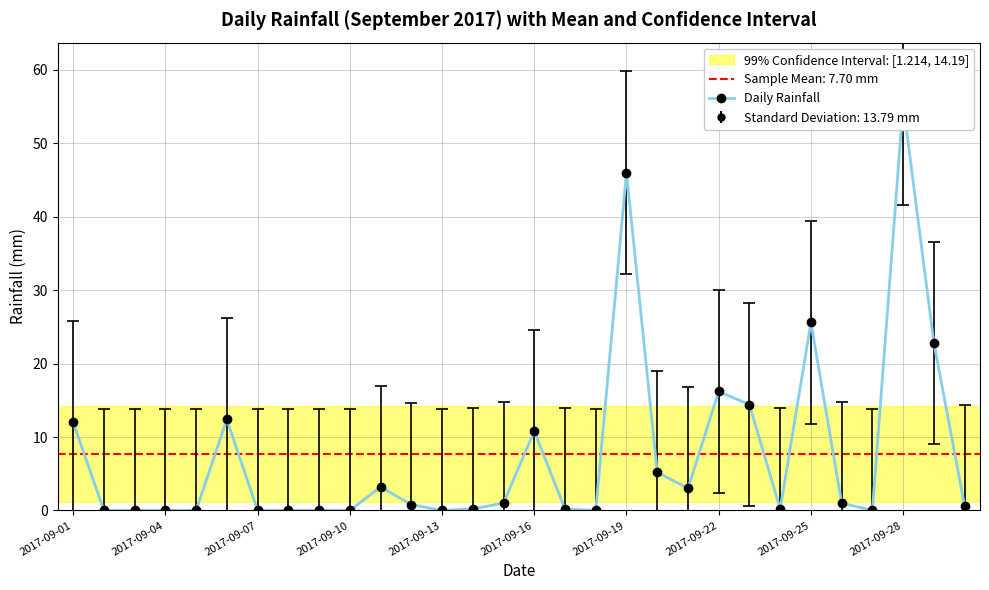

What is the difference between the second highest and minimum values?

46.0